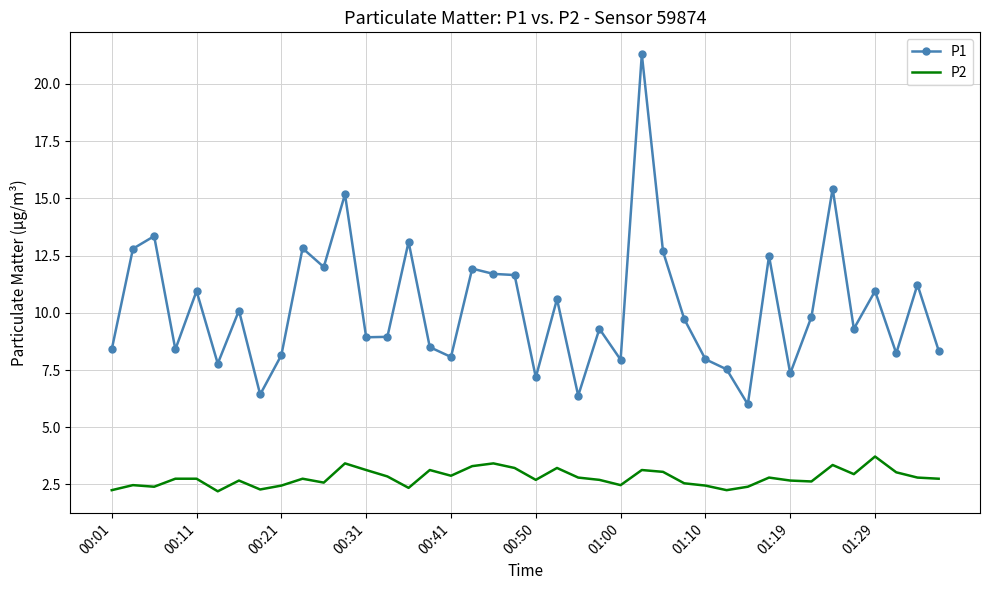

Which series has the largest total across all categories?

P1